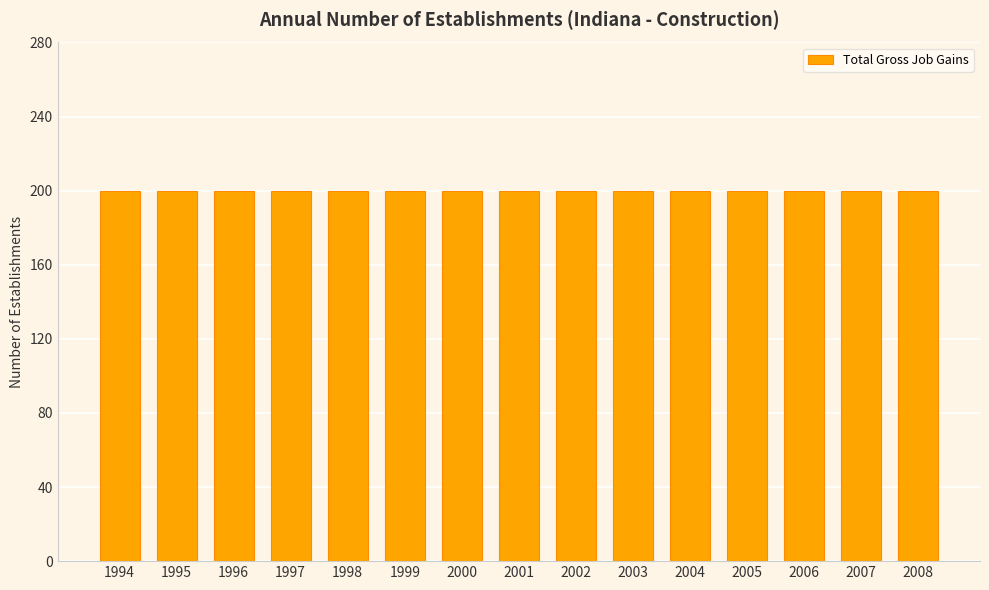

At which category does the chart reach its minimum across all series?

1994